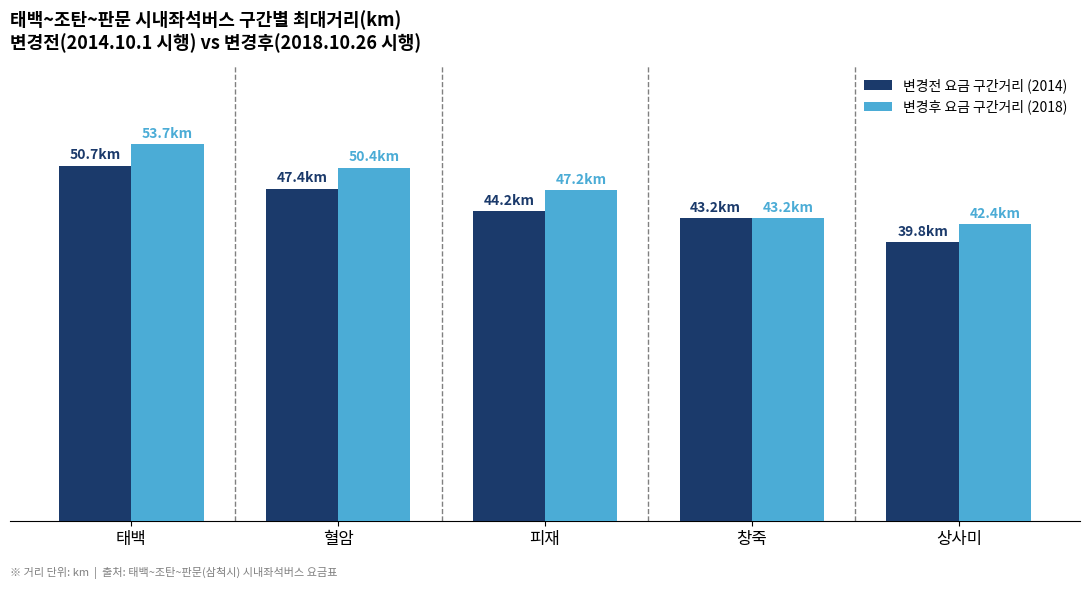

Rank the series at 상사미 from highest to lowest value.

변경후 요금 구간거리 (2018), 변경전 요금 구간거리 (2014)